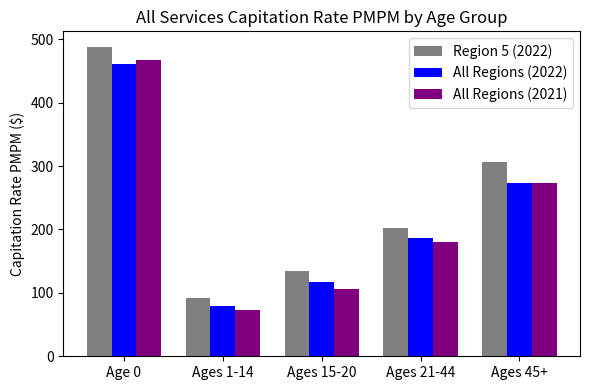

Is it true that All Regions (2021) equals 810.8 at Age 0?

False